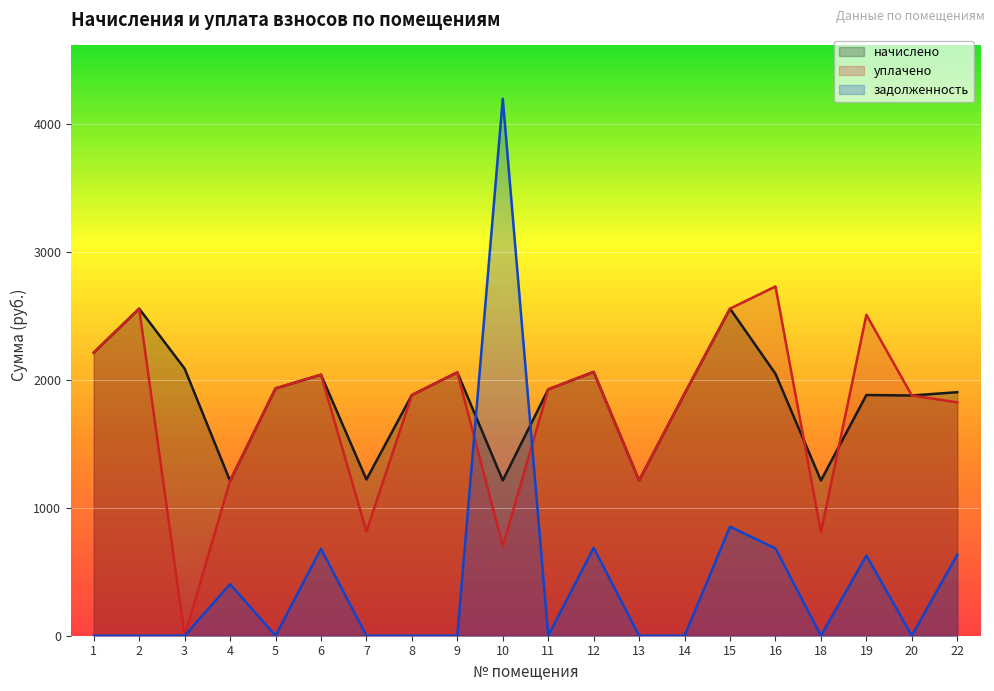

Which category has the highest value in the задолженность series?

10